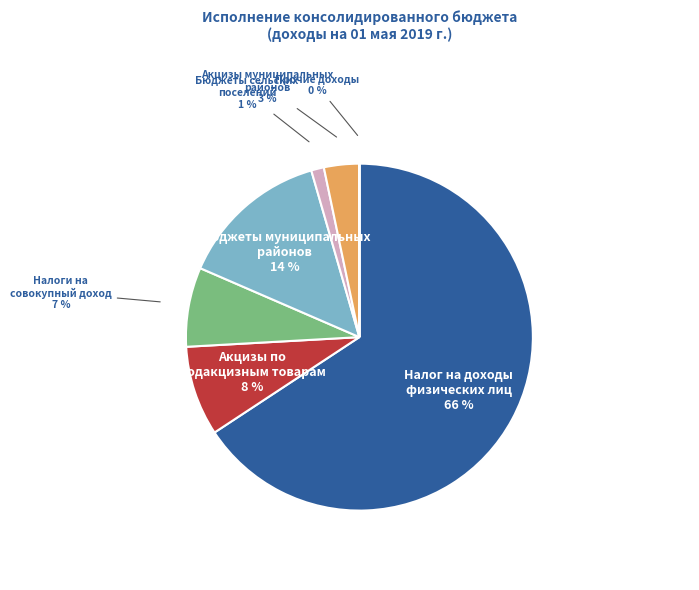

What is the largest slice in the pie chart?

Налог на доходы физических лиц